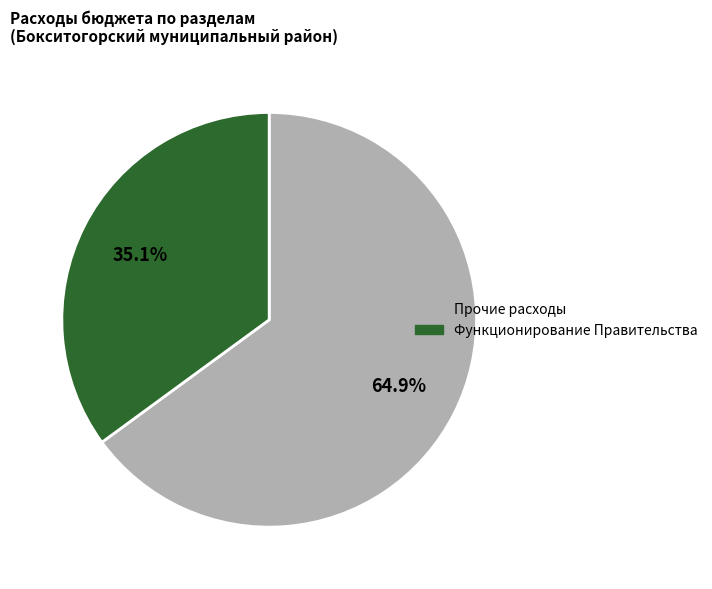

Is there a majority slice in this chart?

Yes